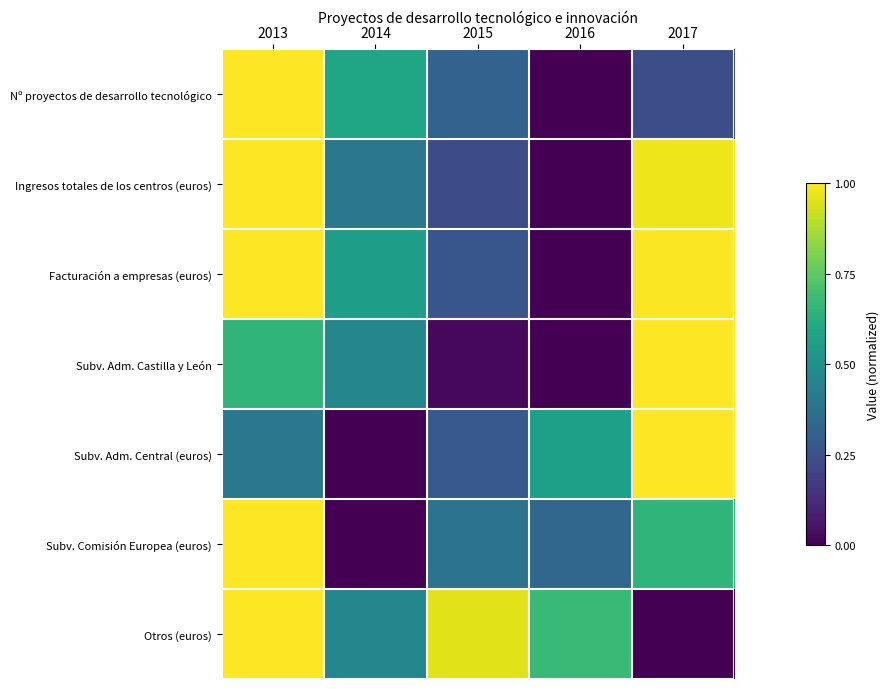

Reading right to left, extract all data points from this chart.

Nº proyectos de desarrollo tecnológico: 2017=0.2	2016=0.0	2015=0.3	2014=0.6	2013=1.0
Ingresos totales de los centros (euros): 2017=1.0	2016=0.0	2015=0.2	2014=0.4	2013=1.0
Facturación a empresas (euros): 2017=1.0	2016=0.0	2015=0.3	2014=0.6	2013=1.0
Subv. Adm. Castilla y León: 2017=1.0	2016=0.0	2015=0.0	2014=0.5	2013=0.7
Subv. Adm. Central (euros): 2017=1.0	2016=0.6	2015=0.3	2014=0.0	2013=0.4
Subv. Comisión Europea (euros): 2017=0.7	2016=0.3	2015=0.4	2014=0.0	2013=1.0
Otros (euros): 2017=0.0	2016=0.7	2015=1.0	2014=0.5	2013=1.0